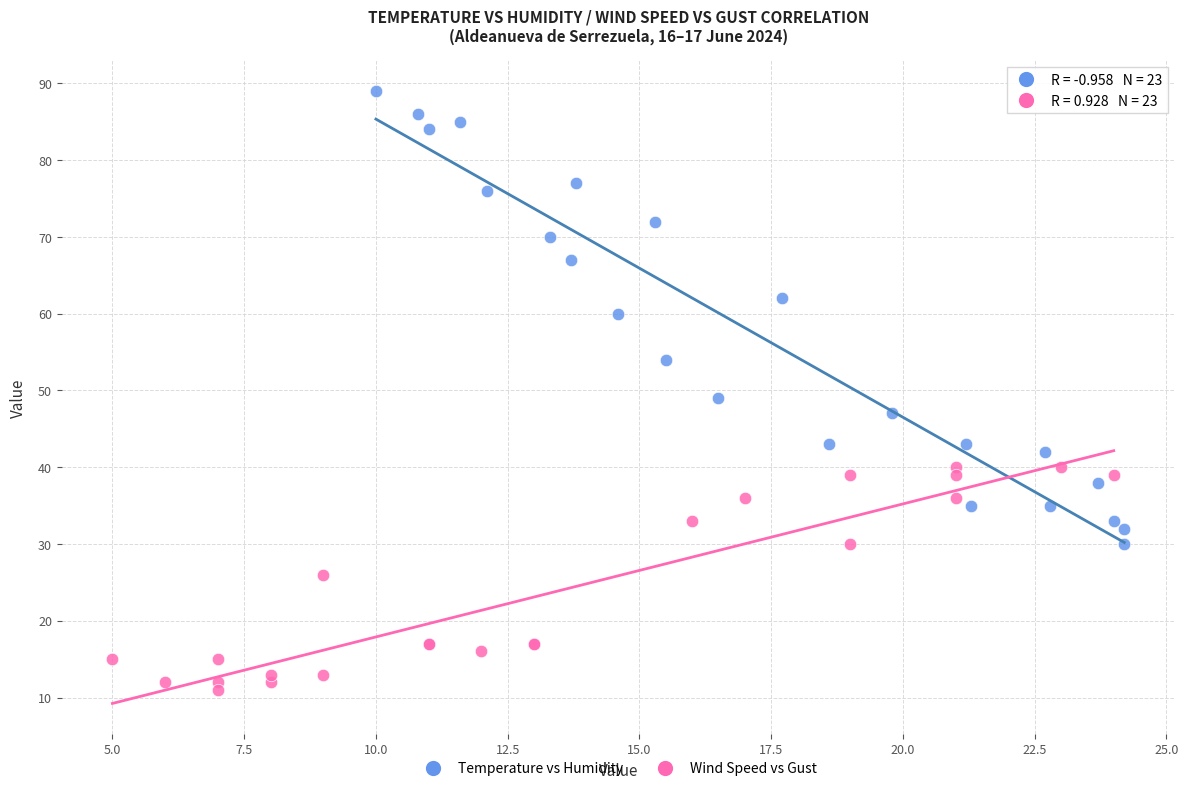

Which series contains the lowest Y value?

Wind Speed vs Gust